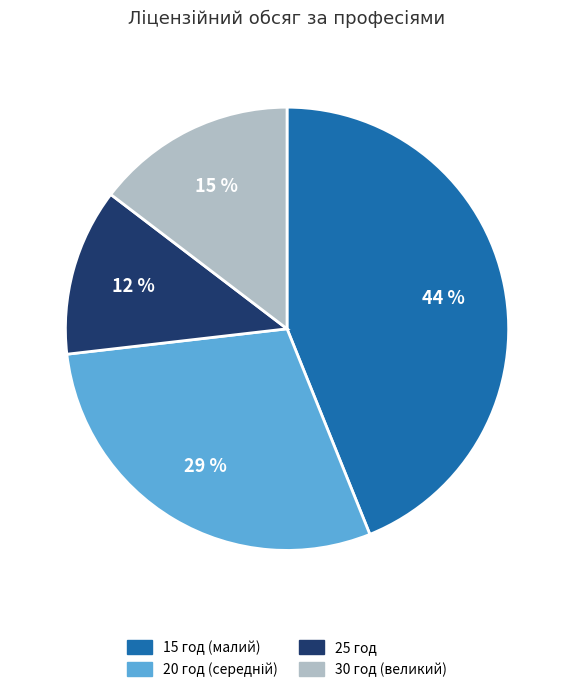

To the nearest percent, what is the difference between the largest and smallest slice percentages?

32%